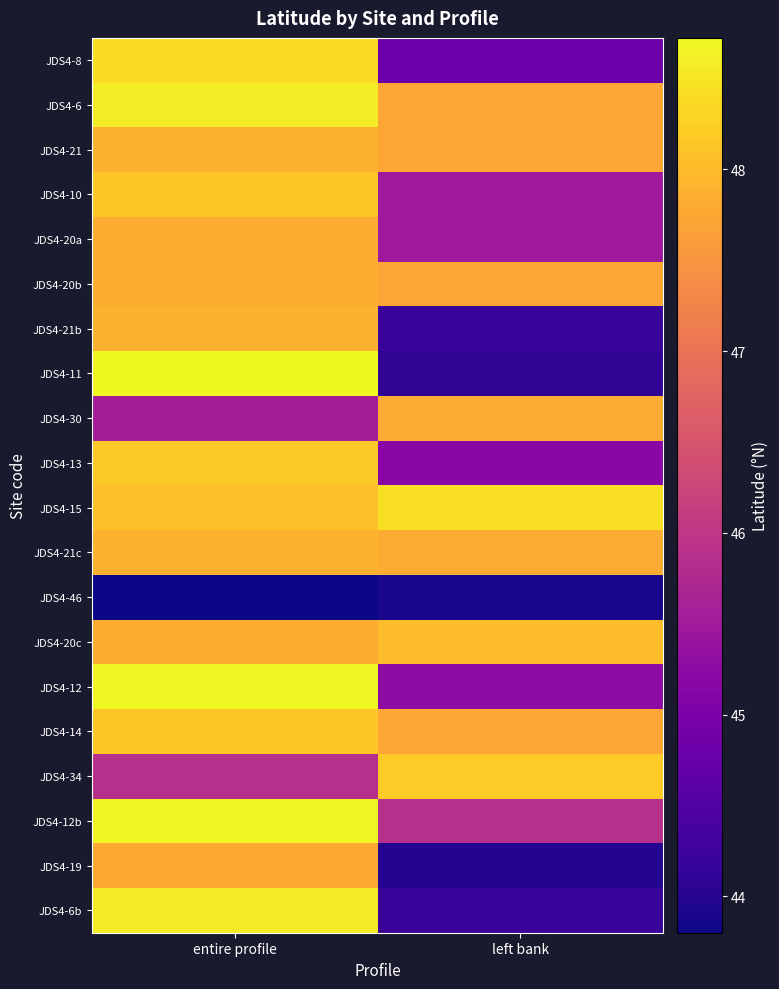

What is the minimum value shown in the chart?

43.8